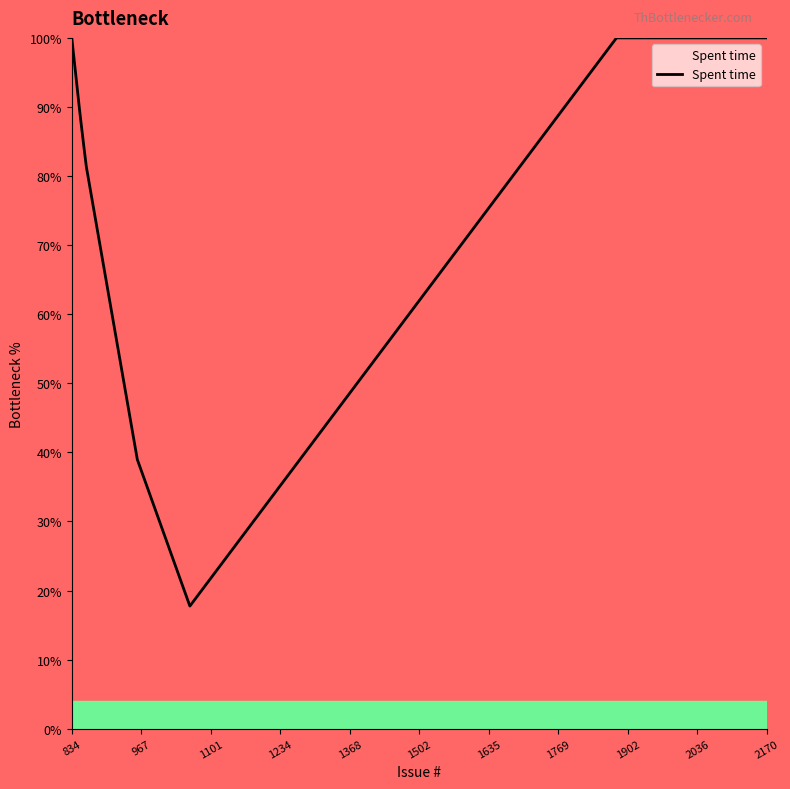

What is the difference between the maximum and minimum values?

82.3